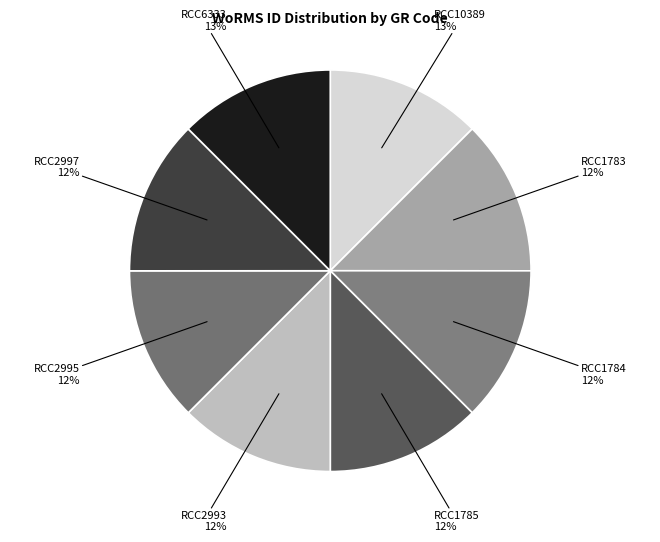

Is it true that RCC1784 is 12% of the pie?

True